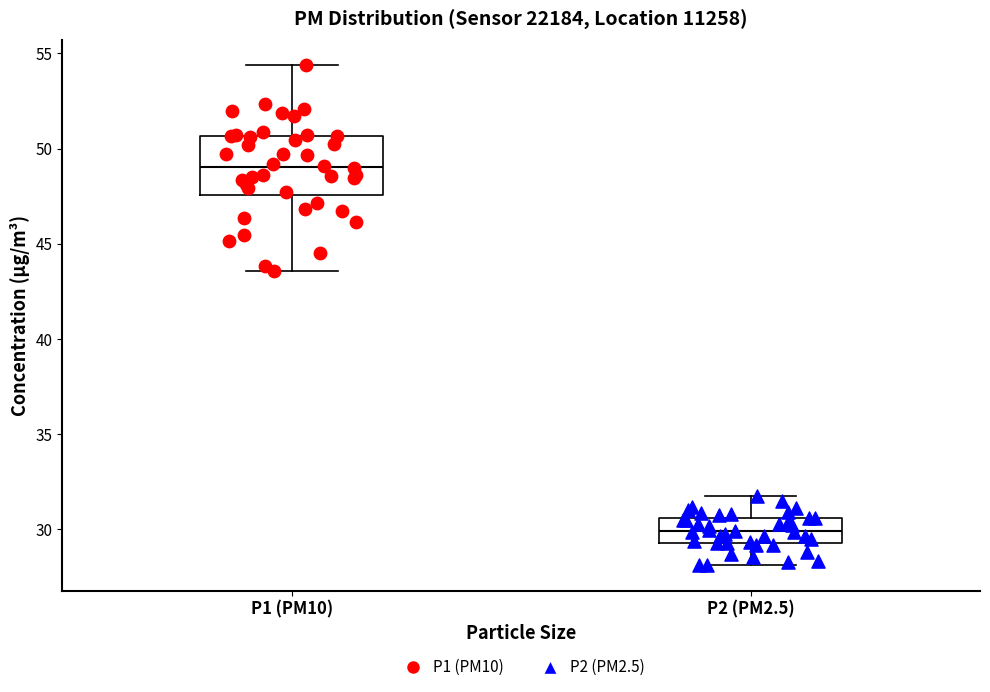

Reading left to right, read every box against the y-axis: the position of its median line, the range the box covers, and the ends of its whiskers. The values are not printed on the chart, so give them approximately, as read against the axis.

P1 (PM10): median 49.0, box 47.5 to 50.5, whiskers 43.5 to 54.5
P2 (PM2.5): median 30.0, box 29.5 to 30.5, whiskers 28.0 to 32.0